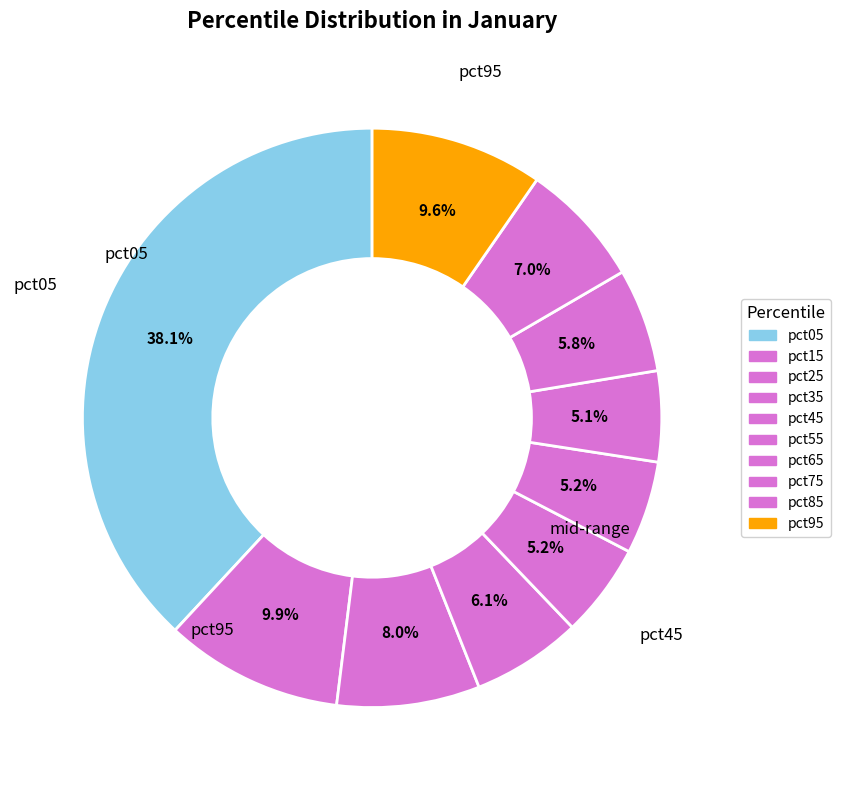

Combined, what portion of the pie is pct45 and pct25?

13.2%